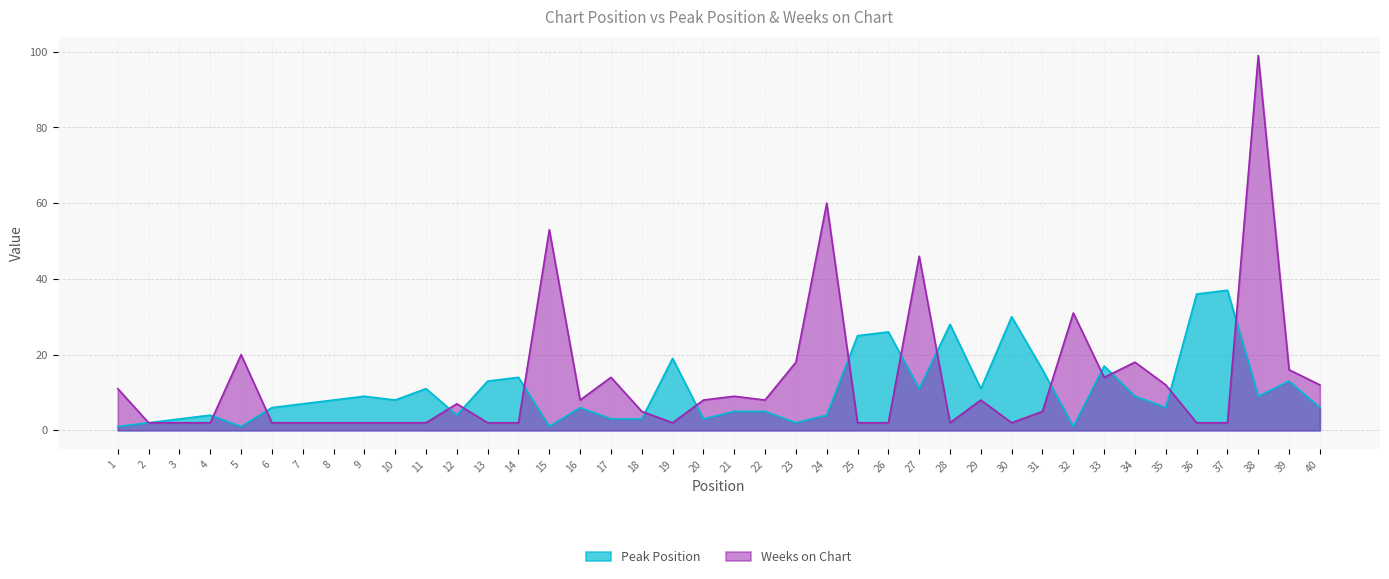

At which label does Weeks on Chart first exceed 7?

1